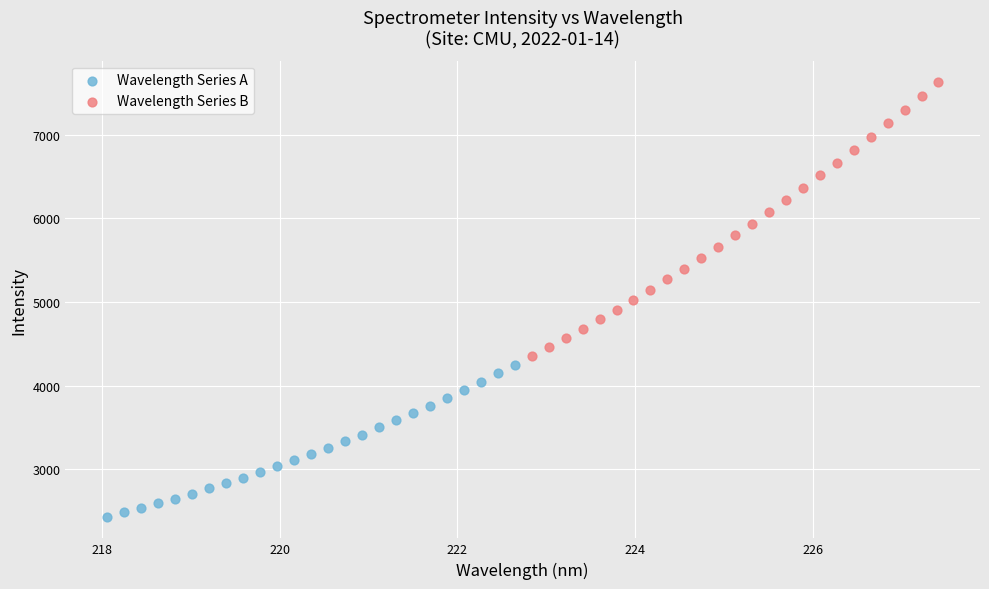

Which series contains the highest Y value?

Wavelength Series B